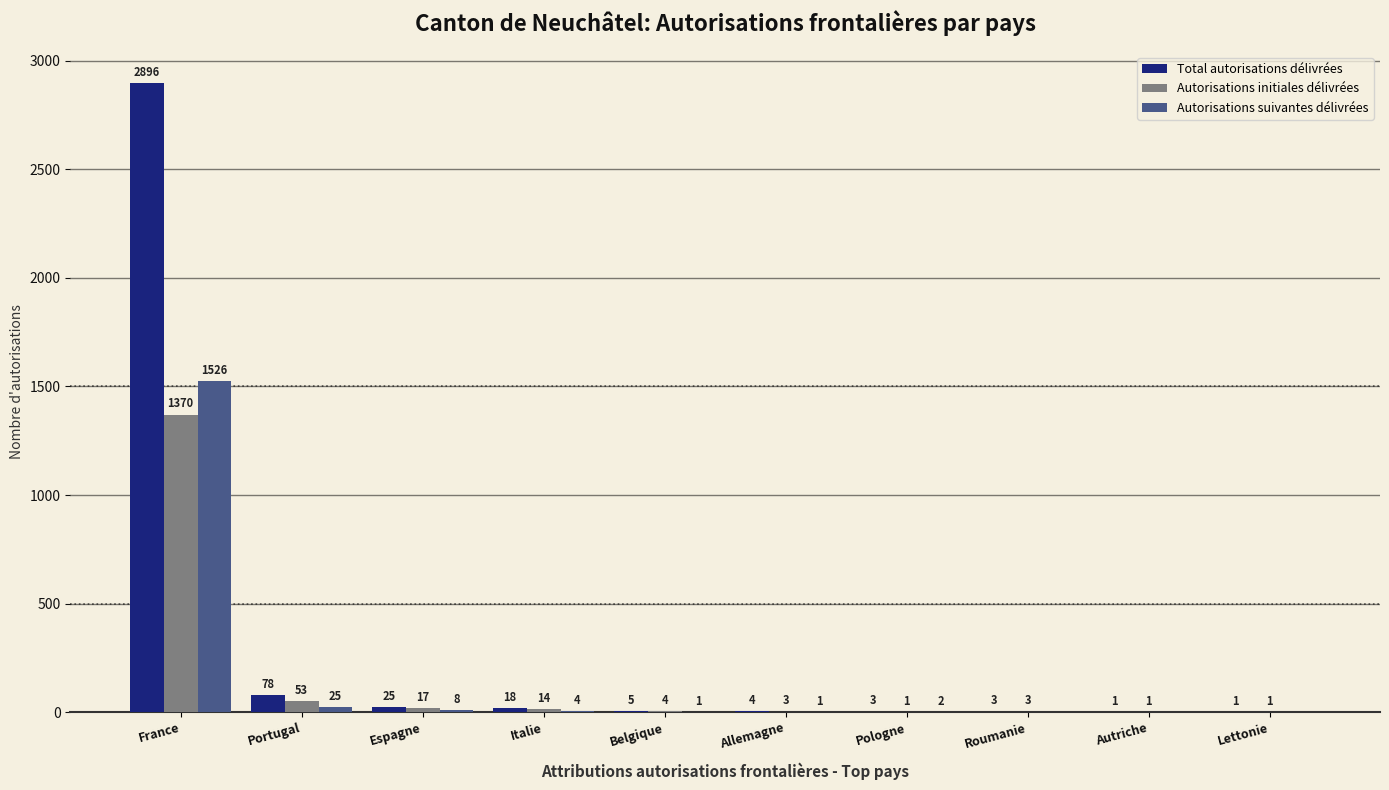

Reading right to left, list all the values displayed in this chart.

Total autorisations délivrées: 1	1	3	3	4	5	18	25	78	2896
Autorisations initiales délivrées: 1	1	3	1	3	4	14	17	53	1370
Autorisations suivantes délivrées: 0	0	0	2	1	1	4	8	25	1526